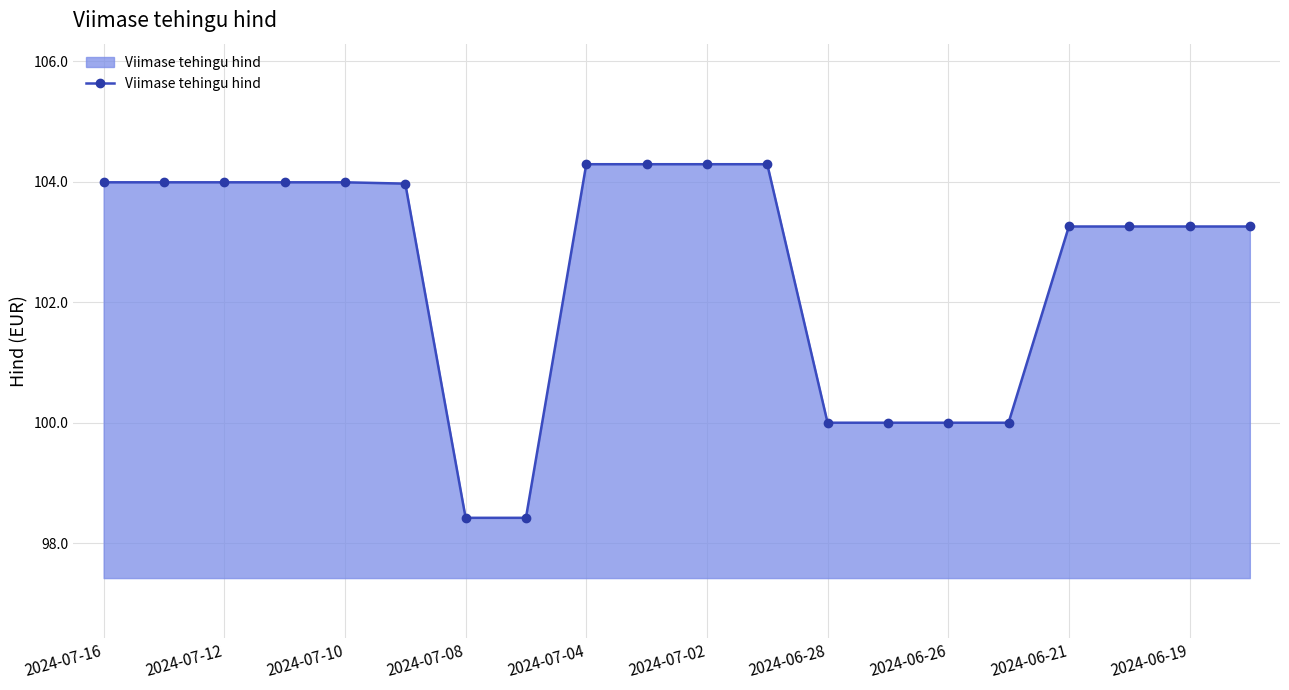

What is the value of the 8th point from the left?

98.4